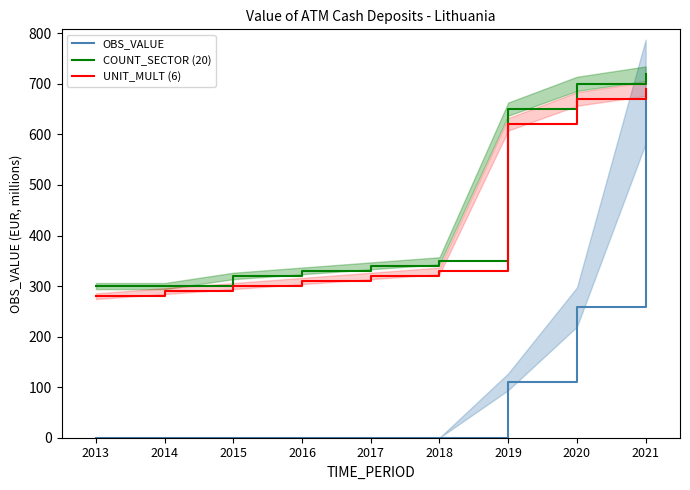

Rank the series by their maximum value, from lowest to highest.

OBS_VALUE, UNIT_MULT (6), COUNT_SECTOR (20)